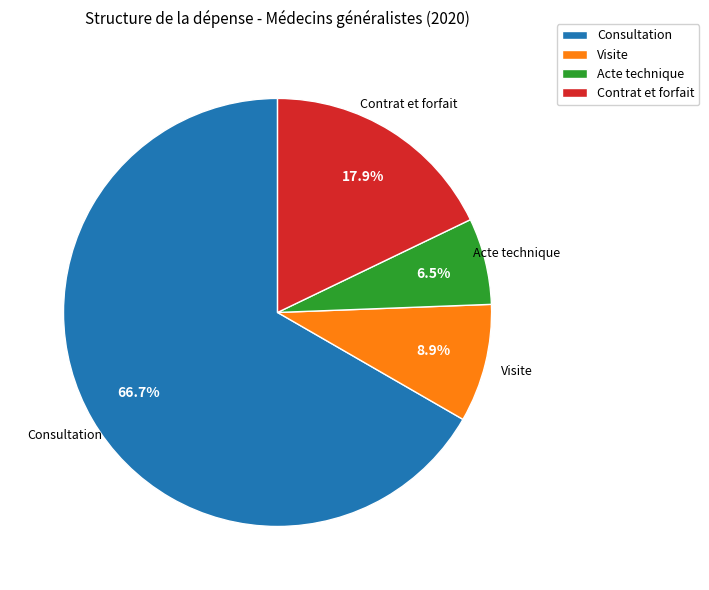

Do Visite and Consultation together represent more than half of the pie?

Yes